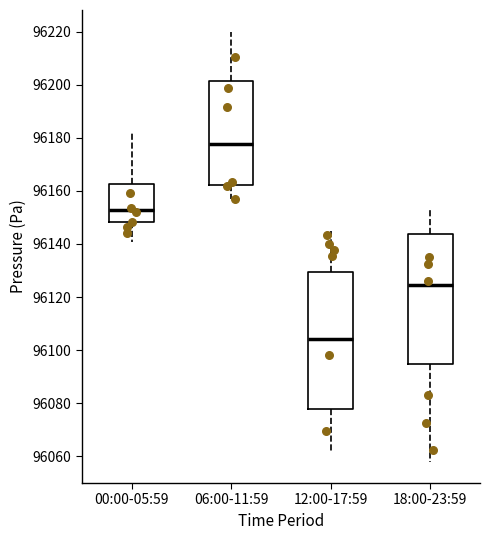

Which box has the highest median line?

06:00-11:59